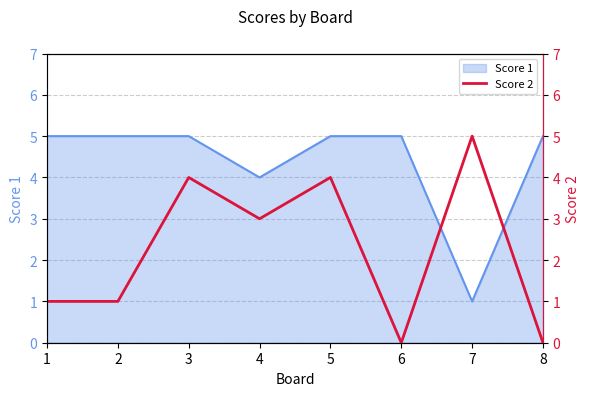

How many points are lower than both their immediate neighbors (excluding endpoints)?

2